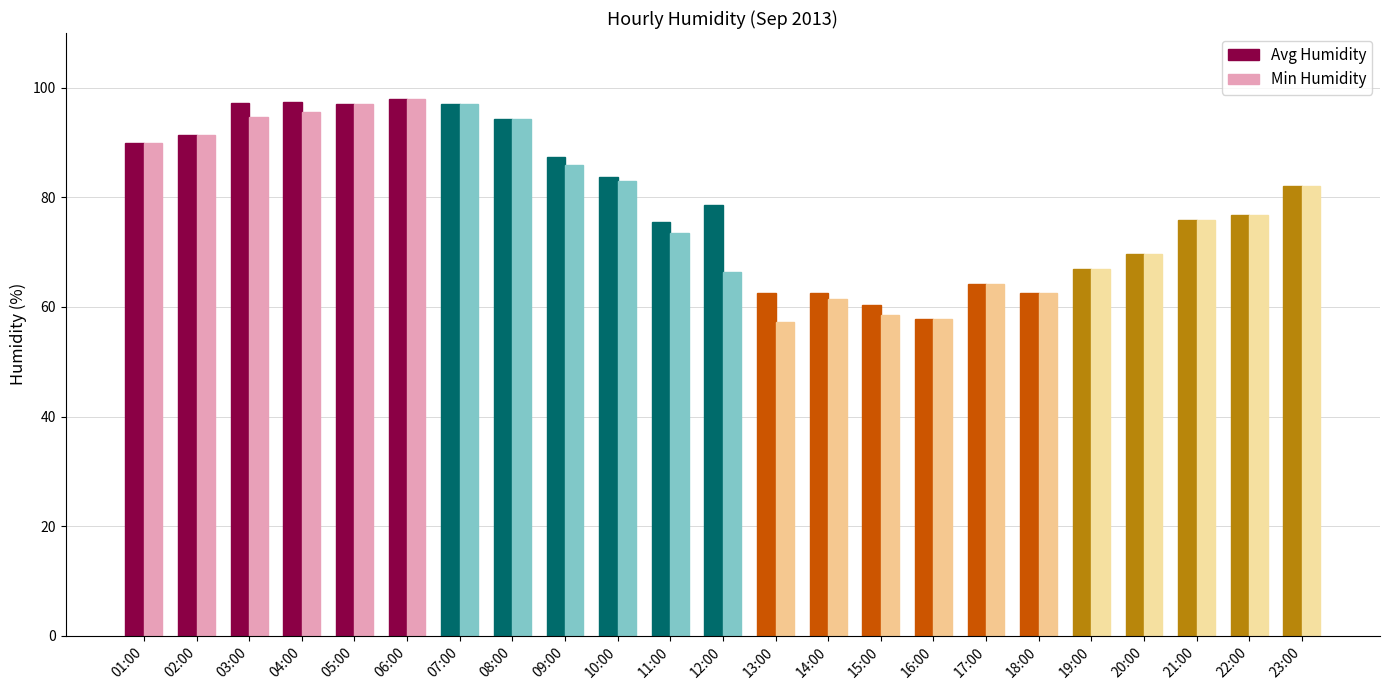

What is the lowest value of the Min Humidity series?

57.3